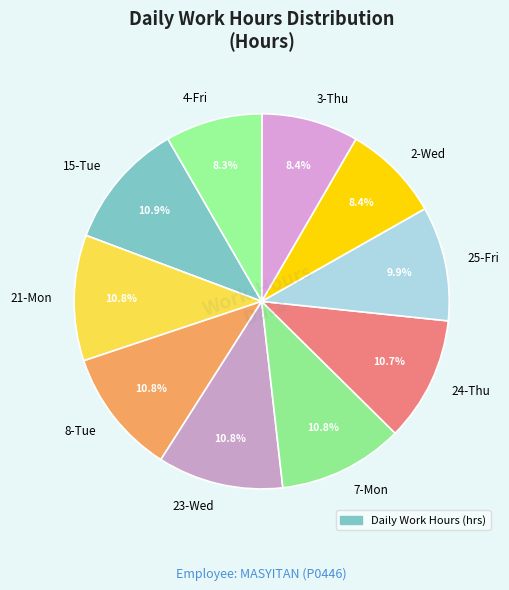

To the nearest percent, what is the difference between the 4-Fri and 21-Mon slice percentages?

3%